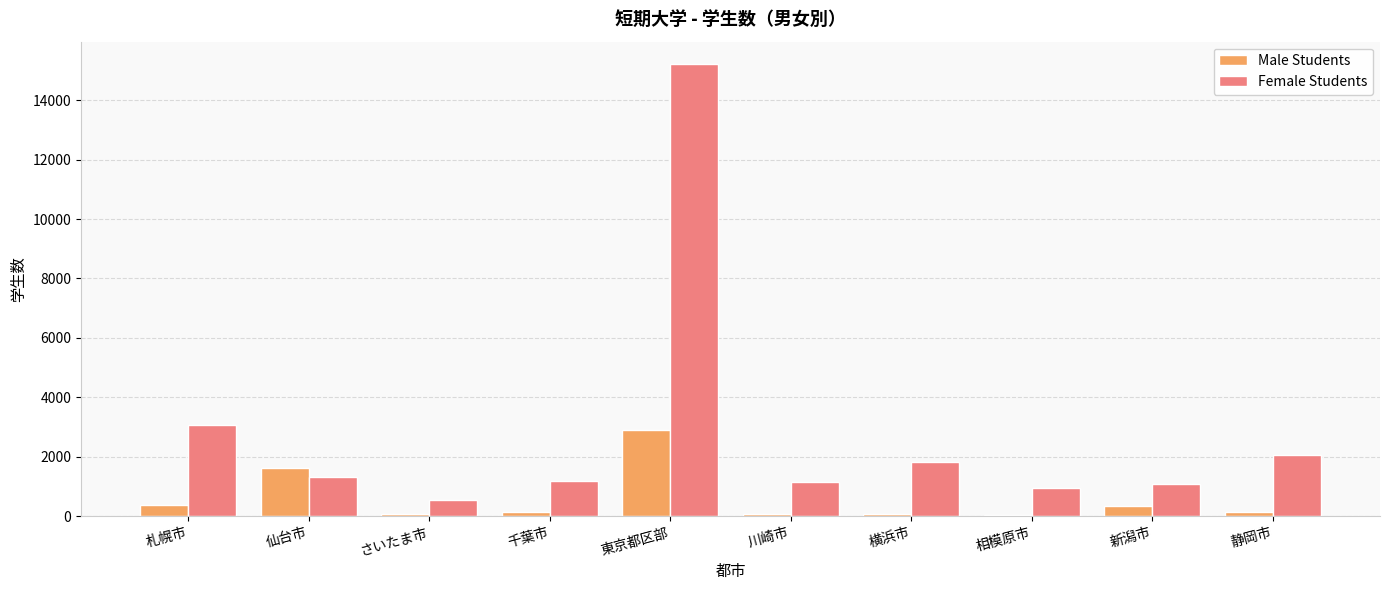

What value does the Female Students series have at 東京都区部?

15207